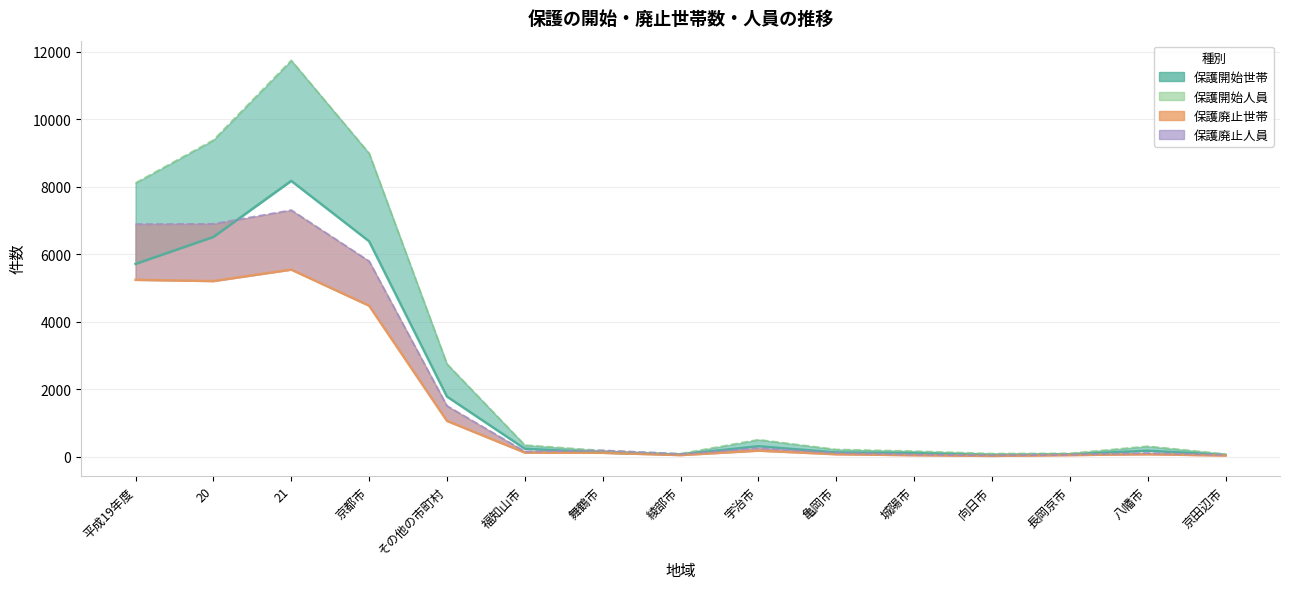

Between which two adjacent categories do 保護開始人員 and 保護廃止人員 first intersect?

福知山市 and 舞鶴市